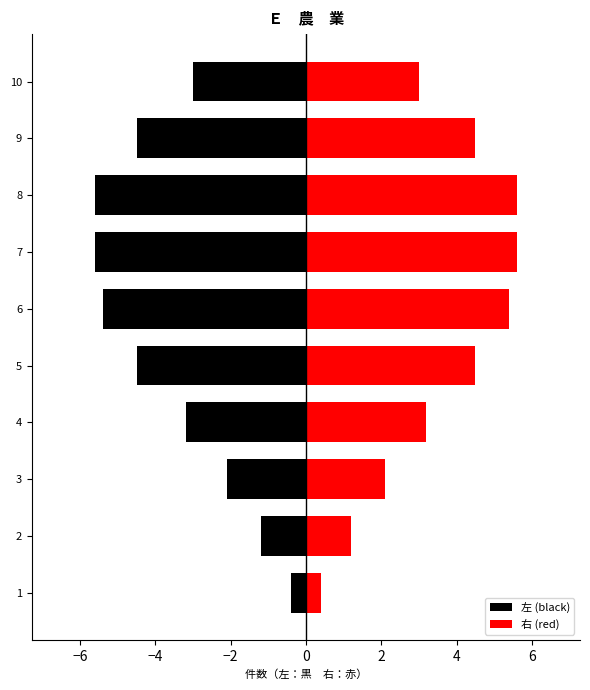

What is the average value of the 左 (black) series?

-3.5